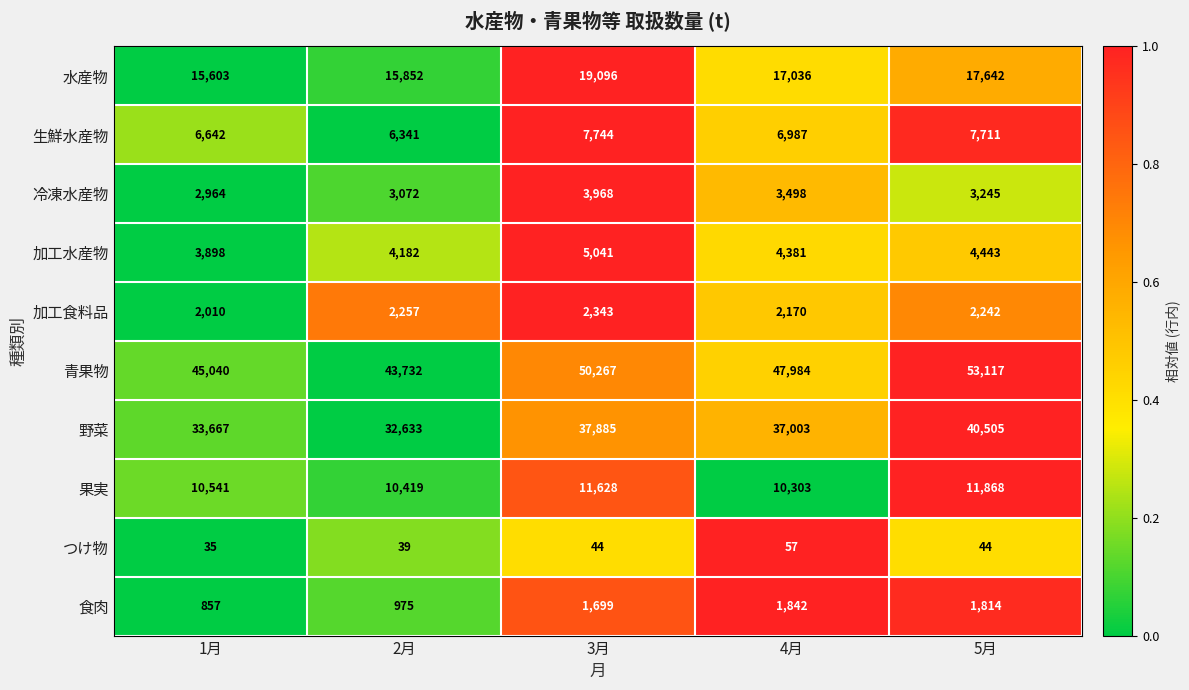

What is the greatest value displayed?

53117